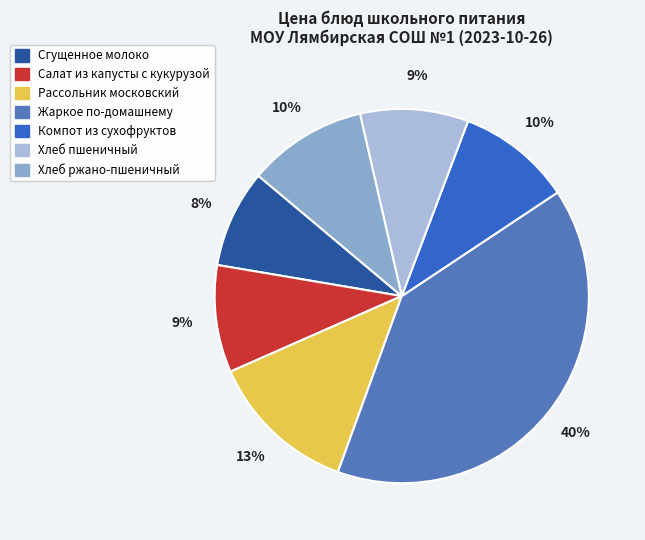

Is Сгущенное молоко the majority of the pie?

No